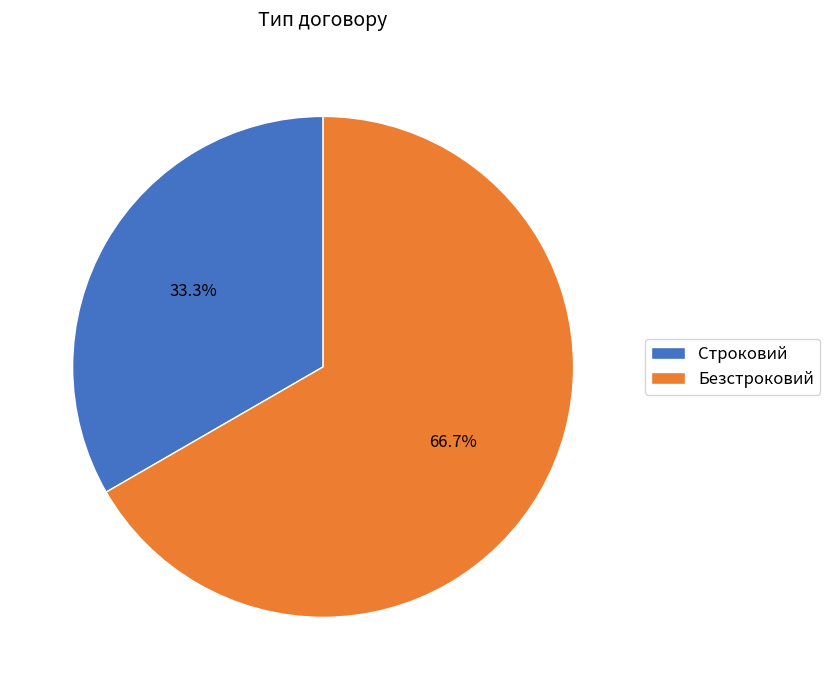

What percentage is NOT represented by Безстроковий?

33.3%